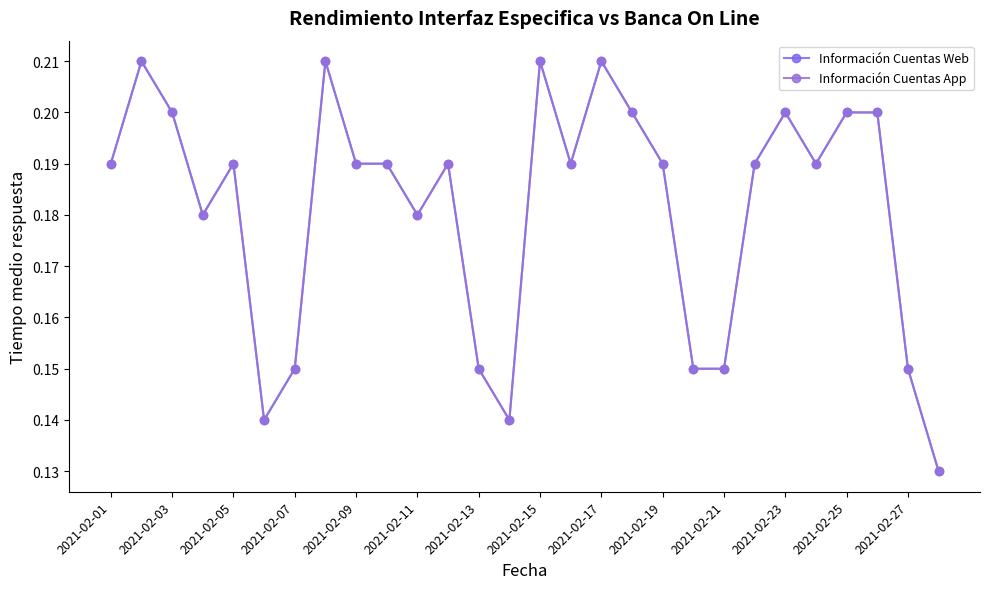

Where is Información Cuentas App nearest to the value 0?

27